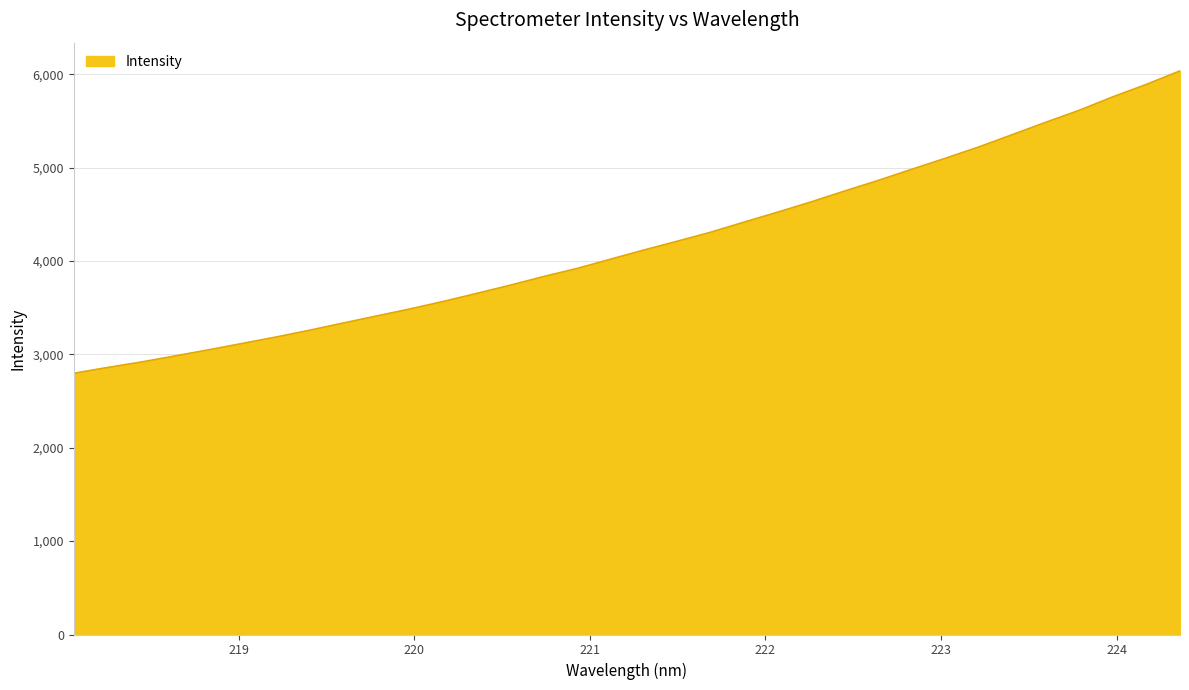

What is the difference between the maximum and minimum values?

3238.5